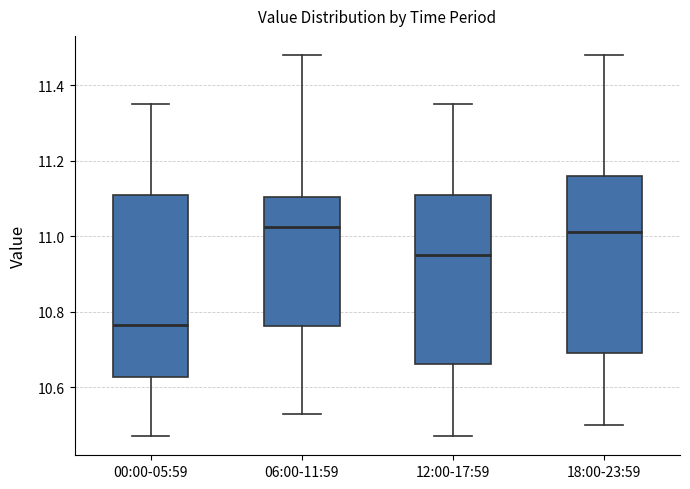

Reading left to right, transcribe this box plot: for each box, give where its median line is, the range the box spans, and where its two whiskers end, as read against the y-axis. The values are not printed on the chart, so give them approximately, as read against the axis.

00:00-05:59: median 10.76, box 10.62 to 11.12, whiskers 10.48 to 11.36
06:00-11:59: median 11.02, box 10.76 to 11.10, whiskers 10.54 to 11.48
12:00-17:59: median 10.96, box 10.66 to 11.12, whiskers 10.48 to 11.36
18:00-23:59: median 11.02, box 10.70 to 11.16, whiskers 10.50 to 11.48